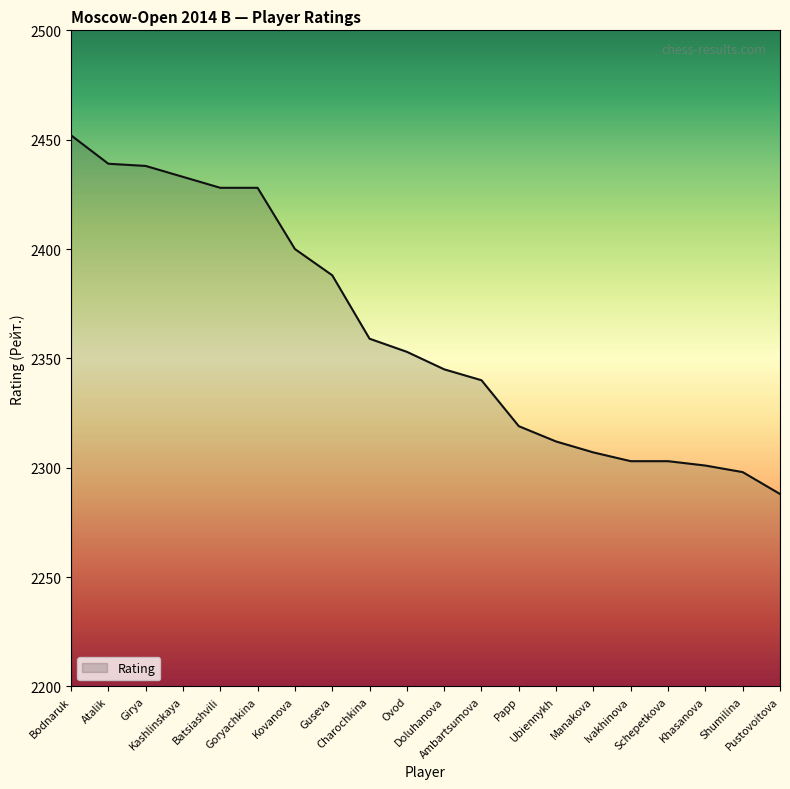

The value at Schepetkova is 2303. True or false?

True